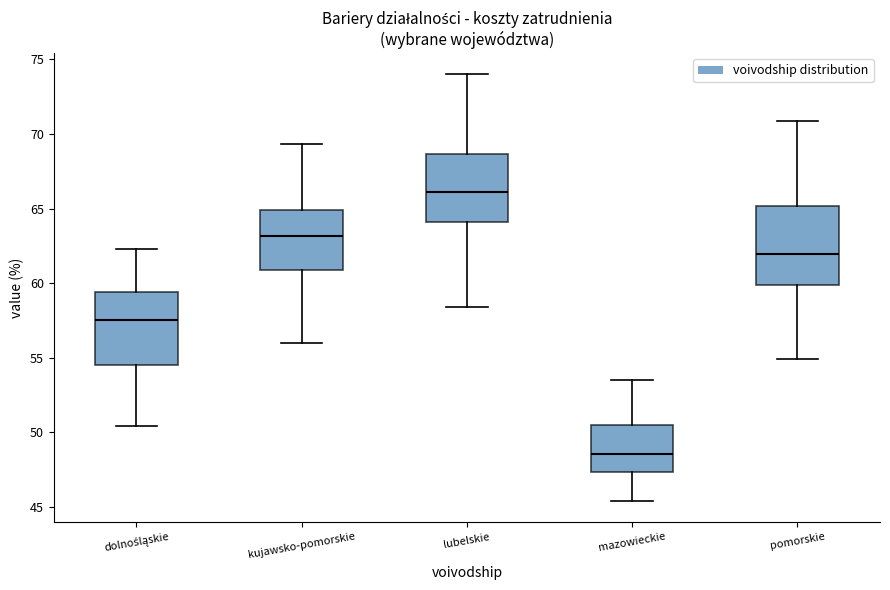

Reading left to right, transcribe this box plot: for each box, give where its median line is, the range the box spans, and where its two whiskers end, as read against the y-axis. The values are not printed on the chart, so give them approximately, as read against the axis.

dolnośląskie: median 57.5, box 54.5 to 59.5, whiskers 50.5 to 62.5
kujawsko-pomorskie: median 63.0, box 61.0 to 65.0, whiskers 56.0 to 69.5
lubelskie: median 66.0, box 64.0 to 68.5, whiskers 58.5 to 74.0
mazowieckie: median 48.5, box 47.5 to 50.5, whiskers 45.5 to 53.5
pomorskie: median 62.0, box 60.0 to 65.0, whiskers 55.0 to 71.0